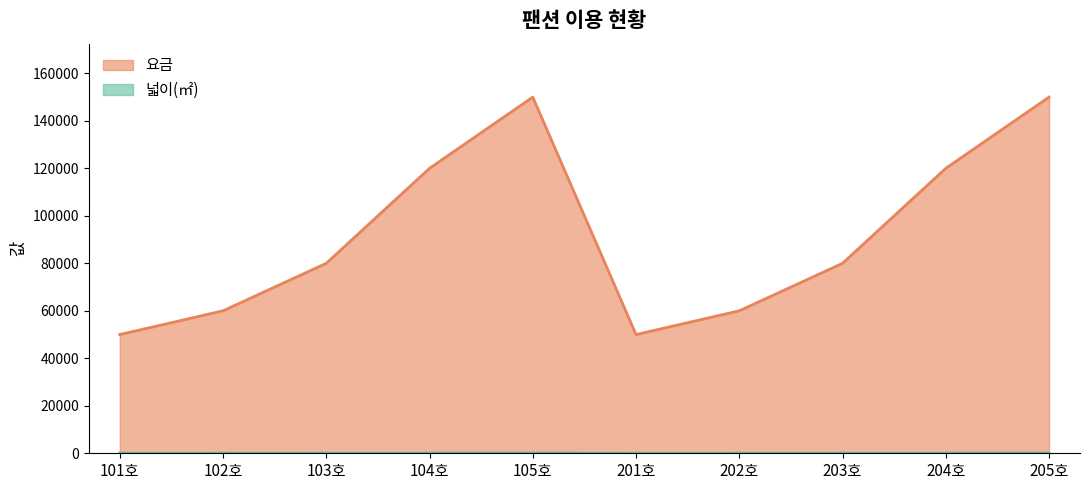

The 넓이(㎡) series shows 48 at 204호. True or false?

False